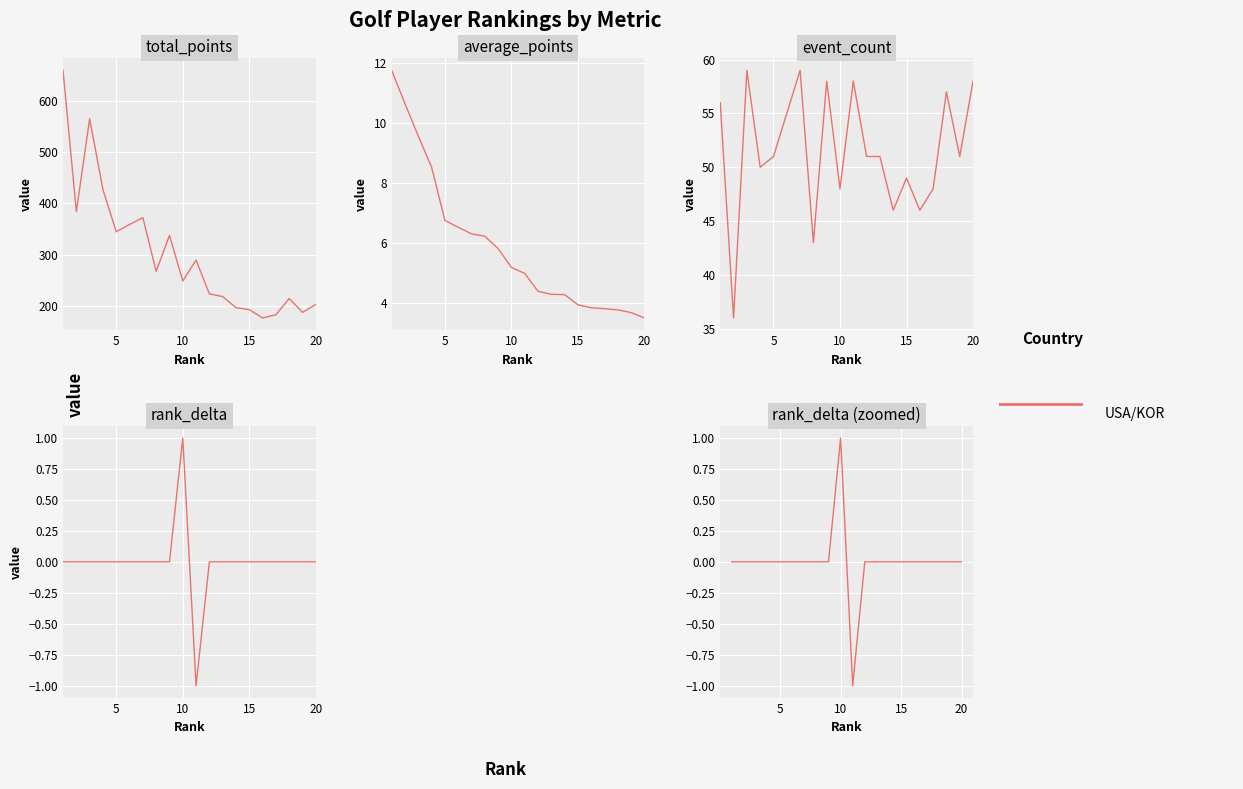

True or false: rank_delta_zoom and USA/KOR/etc cross at least once.

False